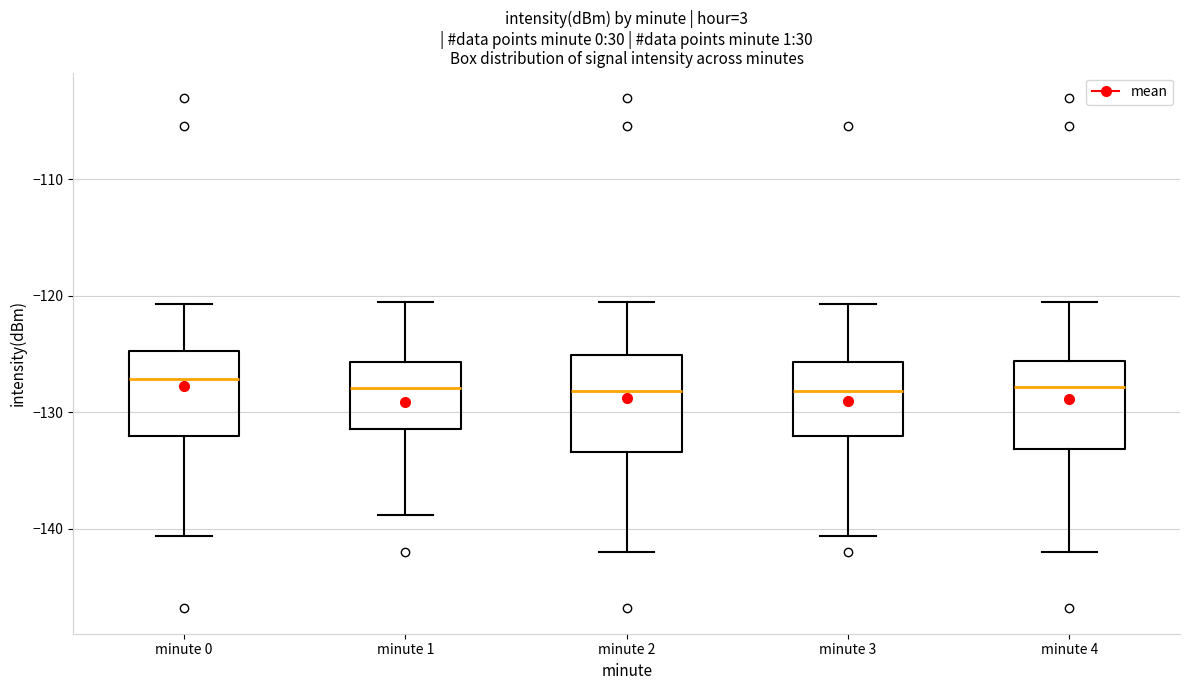

Reading left to right, transcribe this box plot: for each box, give where its median line is, the range the box spans, and where its two whiskers end, as read against the y-axis. The values are not printed on the chart, so give them approximately, as read against the axis.

minute 0: median -127, box -132 to -125, whiskers -141 to -121
minute 1: median -128, box -131 to -126, whiskers -139 to -121
minute 2: median -128, box -133 to -125, whiskers -142 to -121
minute 3: median -128, box -132 to -126, whiskers -141 to -121
minute 4: median -128, box -133 to -126, whiskers -142 to -121